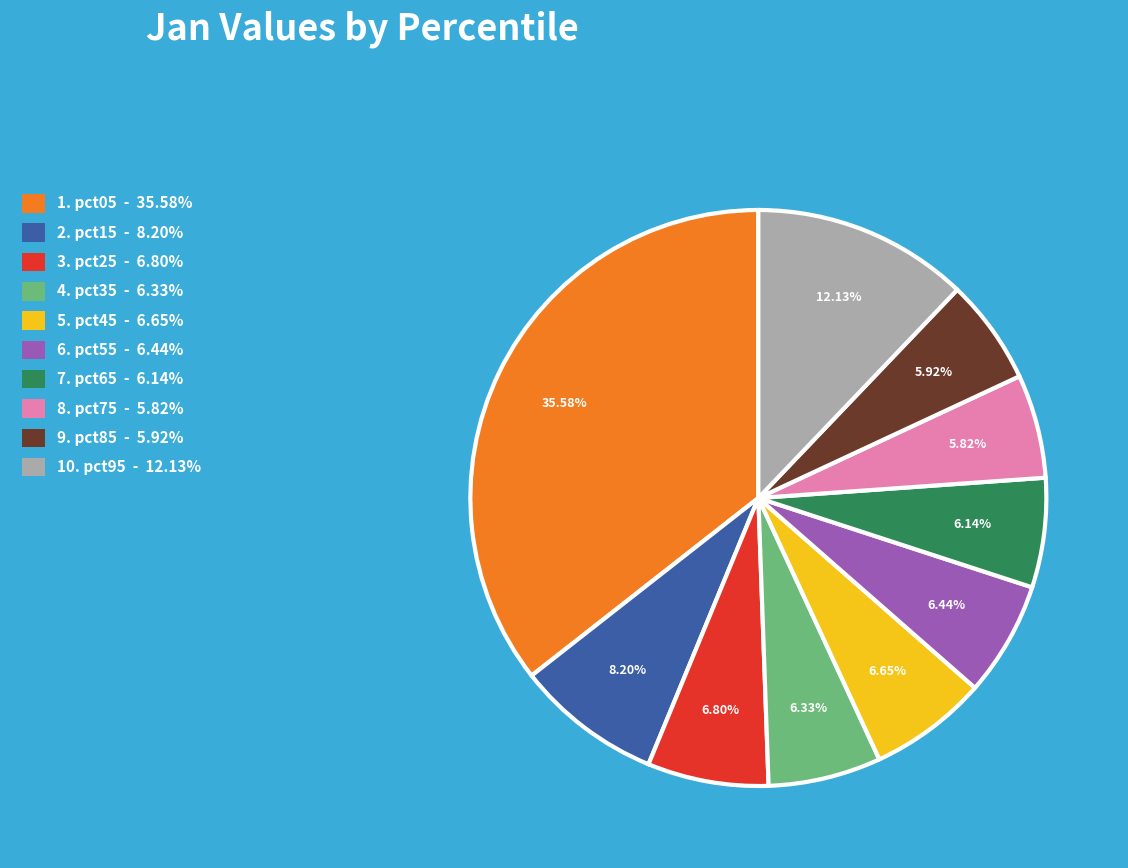

Does any single category account for the majority?

No